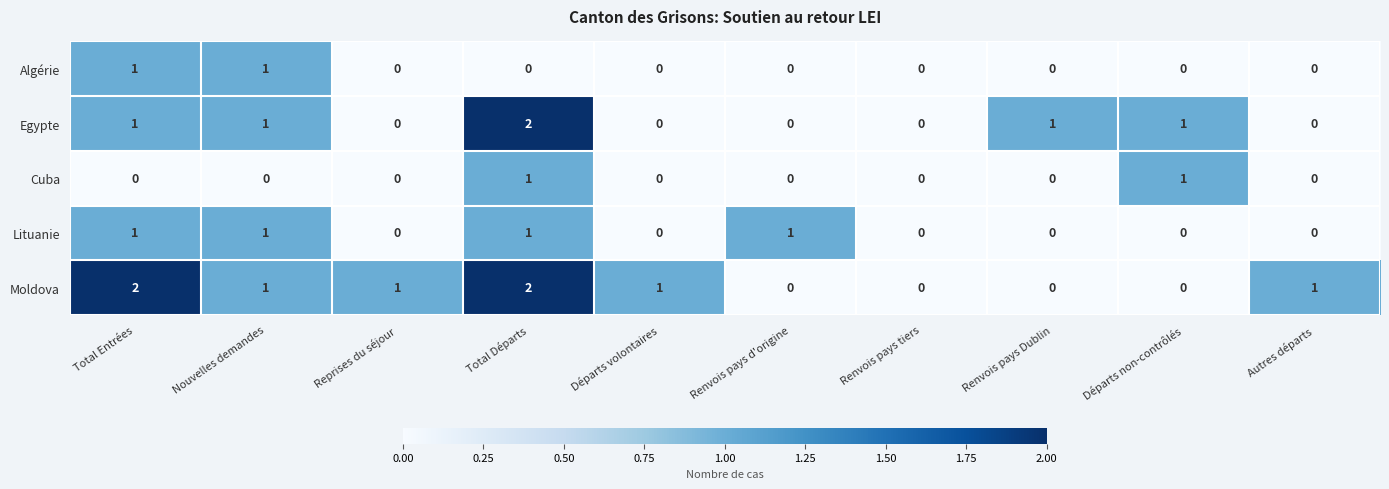

What is the sum of all Egypte values?

6